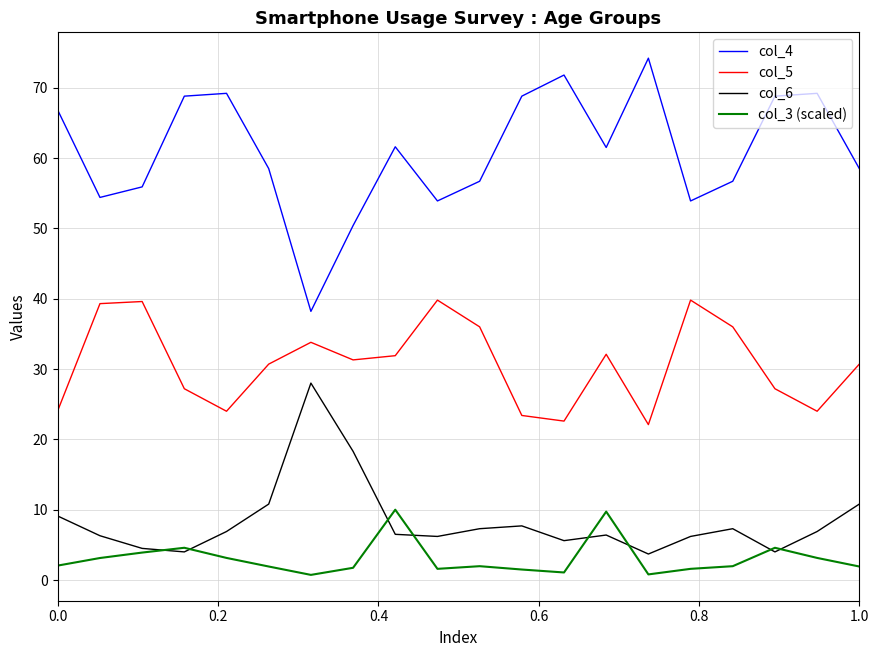

List the series in order of their peak value, highest first.

col_4, col_5, col_6, col_3 (scaled)